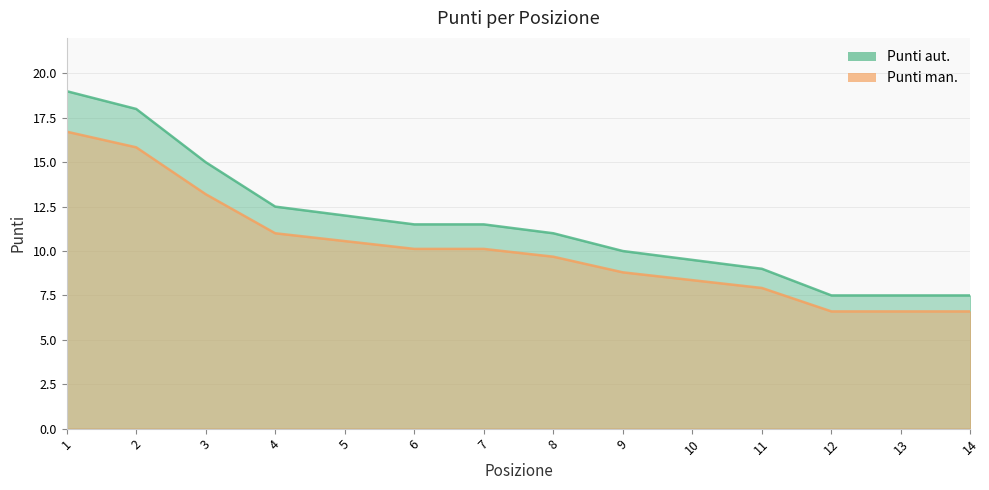

At which category is the sum across all series the highest?

1